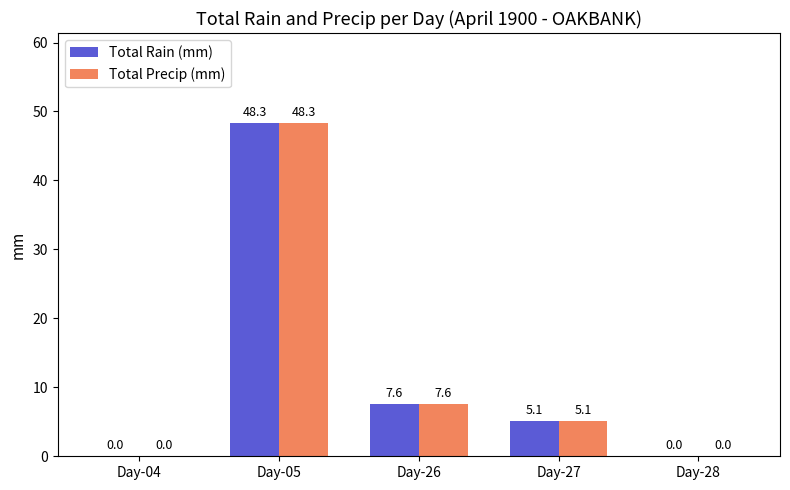

What is the total value across all series at Day-26?

15.2